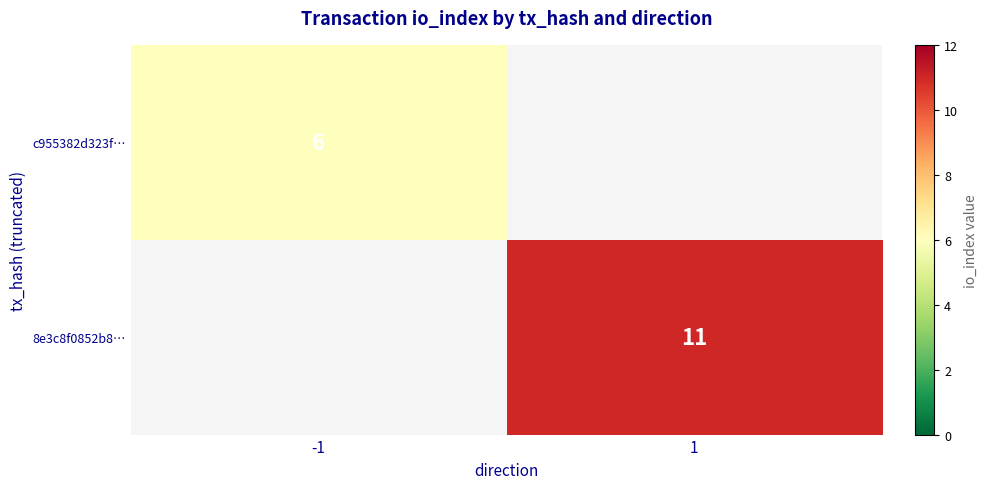

At how many categories does at least one series exceed 8?

1